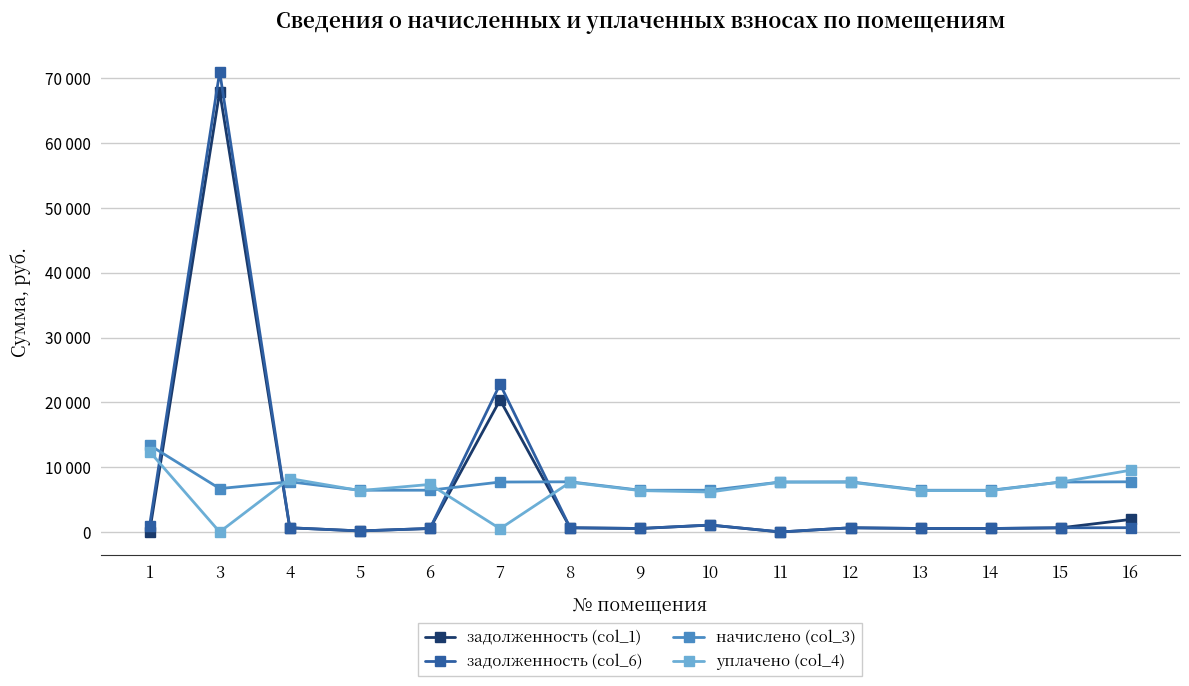

True or false: начислено (col_3) has more than 1 interior local peaks.

True